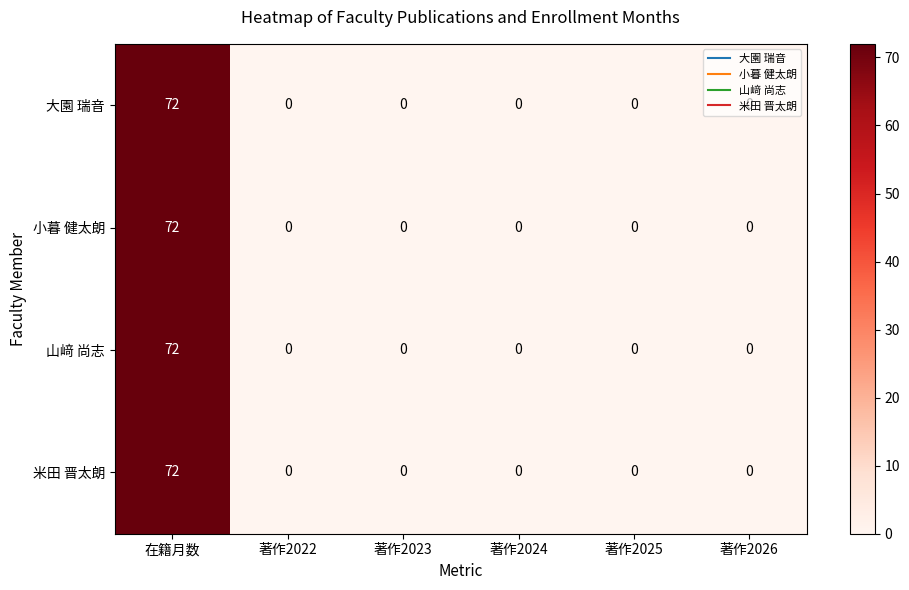

What is the total value across all series at 在籍月数?

288